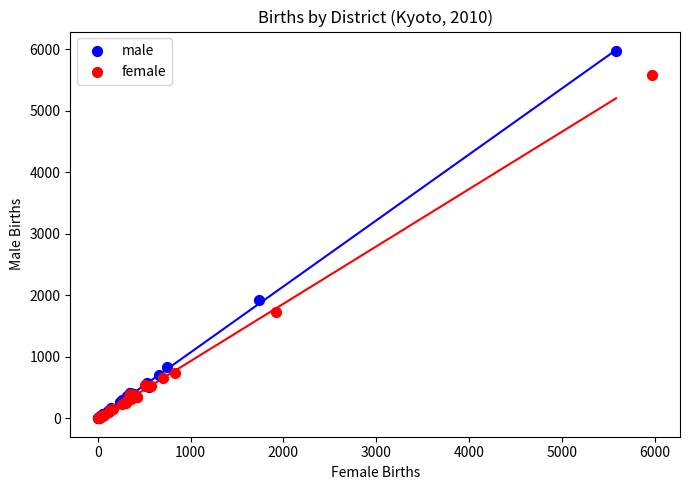

Which series reaches the maximum Y coordinate?

male